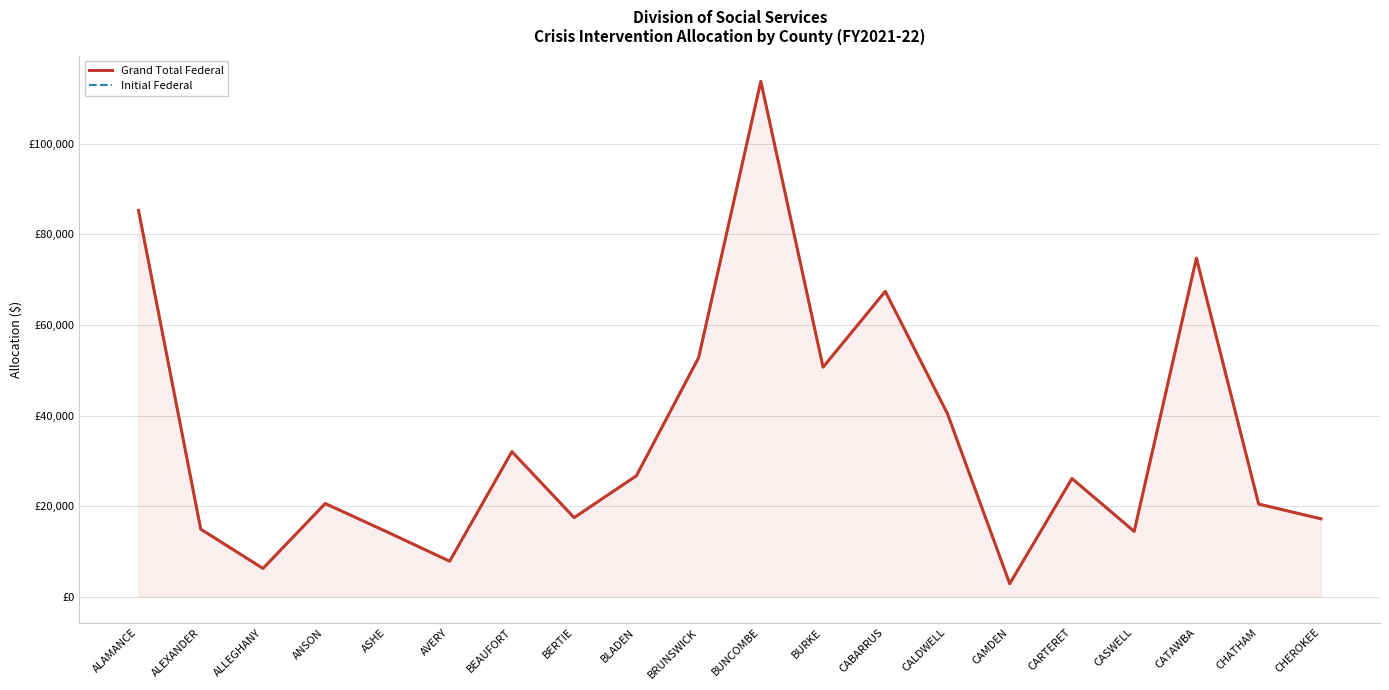

True or false: Grand Total Federal and Initial Federal cross at least once.

False